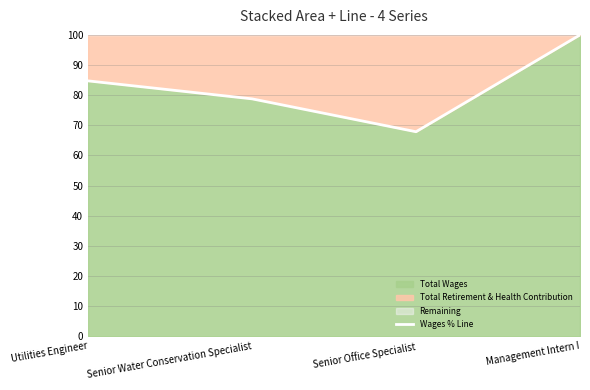

At which category does the chart reach its minimum across all series?

Senior Office Specialist